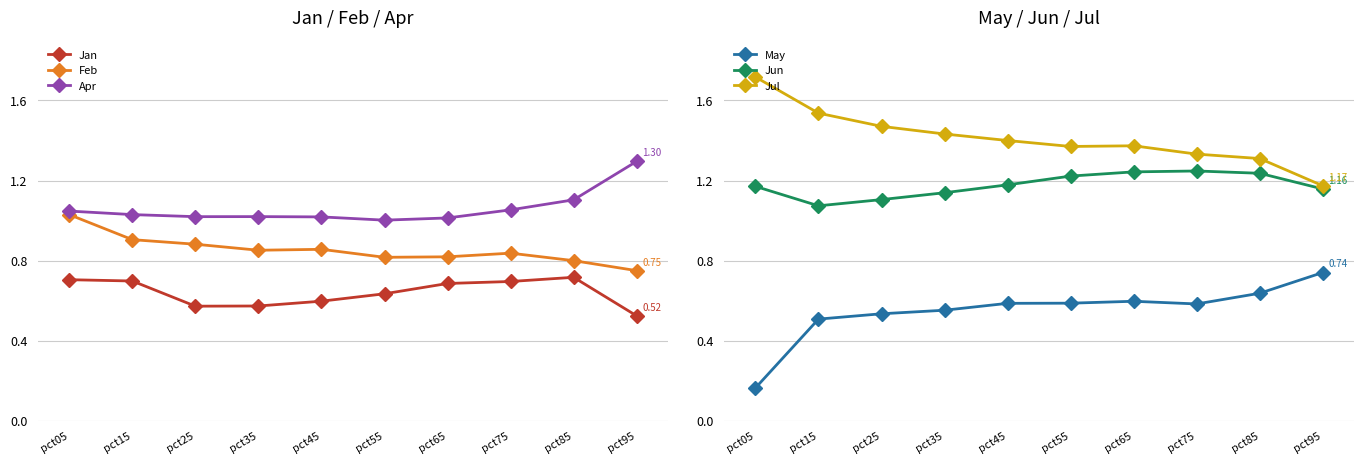

Rank the series by their maximum value, from highest to lowest.

Jul, Apr, Jun, Feb, May, Jan